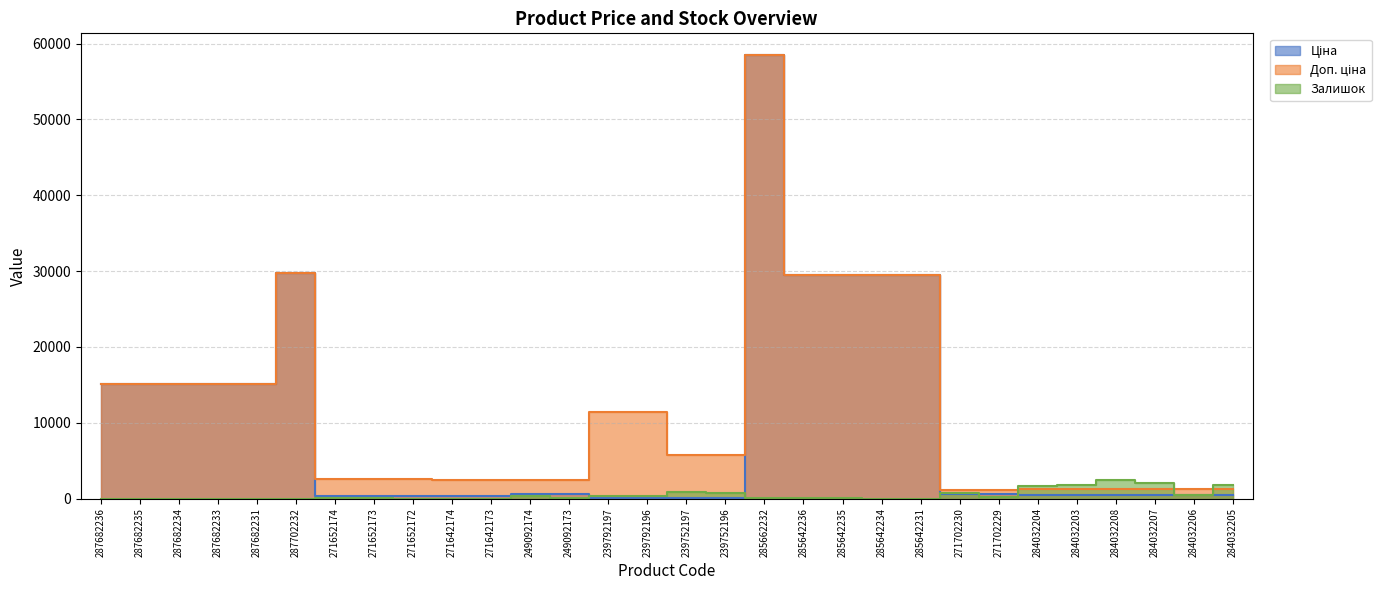

What is the difference between the Залишок values at 284032205 and 285642234?

1748.0